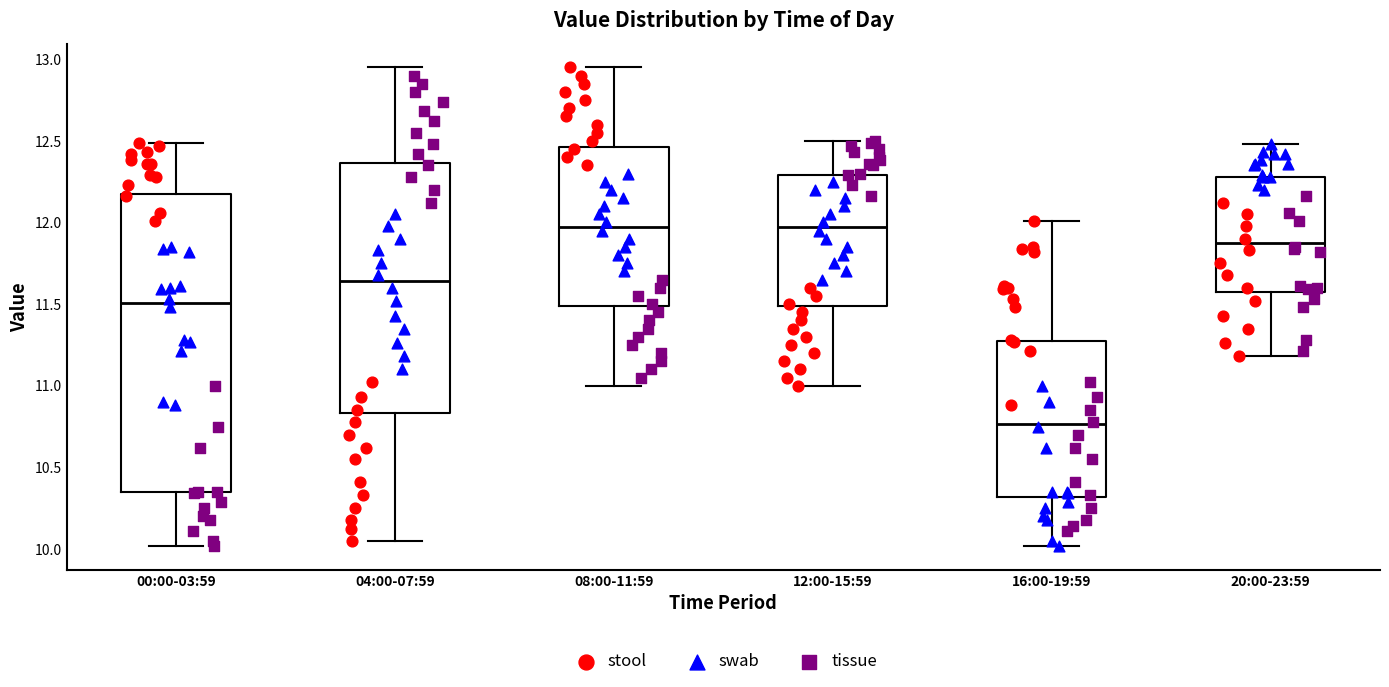

Reading left to right, read every box against the y-axis: the position of its median line, the range the box covers, and the ends of its whiskers. The values are not printed on the chart, so give them approximately, as read against the axis.

00:00-03:59: median 11.50, box 10.35 to 12.20, whiskers 10.00 to 12.50
04:00-07:59: median 11.65, box 10.85 to 12.35, whiskers 10.05 to 12.95
08:00-11:59: median 12.00, box 11.50 to 12.45, whiskers 11.00 to 12.95
12:00-15:59: median 12.00, box 11.50 to 12.30, whiskers 11.00 to 12.50
16:00-19:59: median 10.75, box 10.30 to 11.25, whiskers 10.00 to 12.00
20:00-23:59: median 11.90, box 11.60 to 12.30, whiskers 11.20 to 12.50